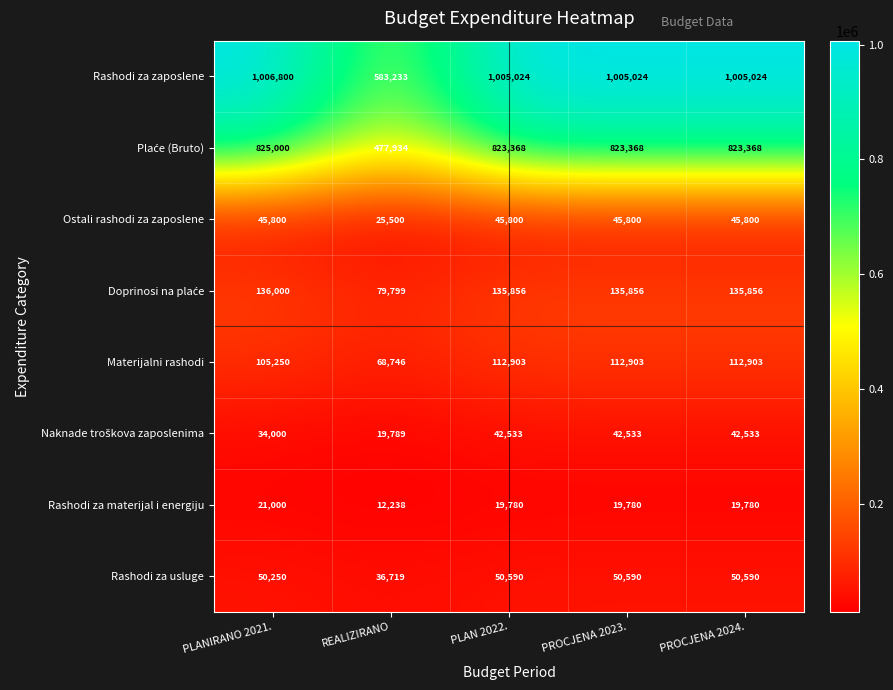

Between REALIZIRANO and PROCJENA 2023., which series saw the biggest shift?

Rashodi za zaposlene